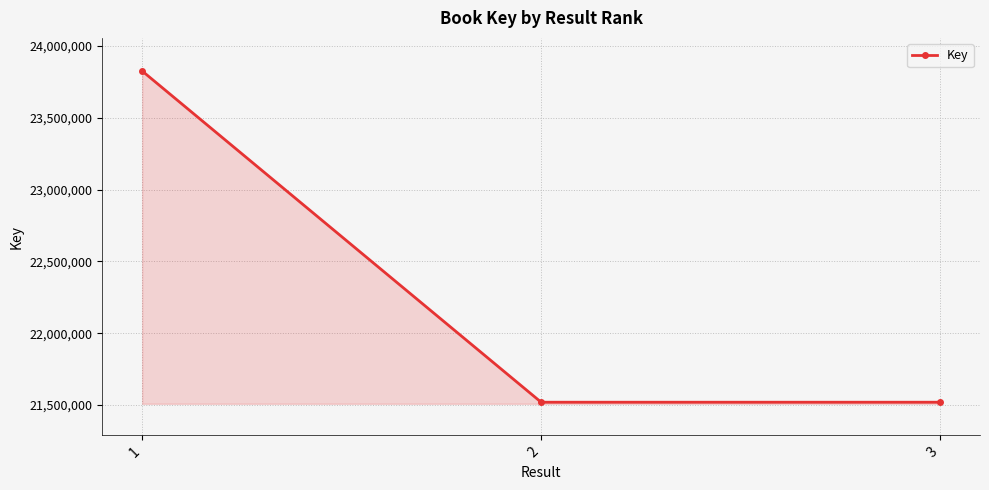

What is the value of the 3rd point from the left?

21519586